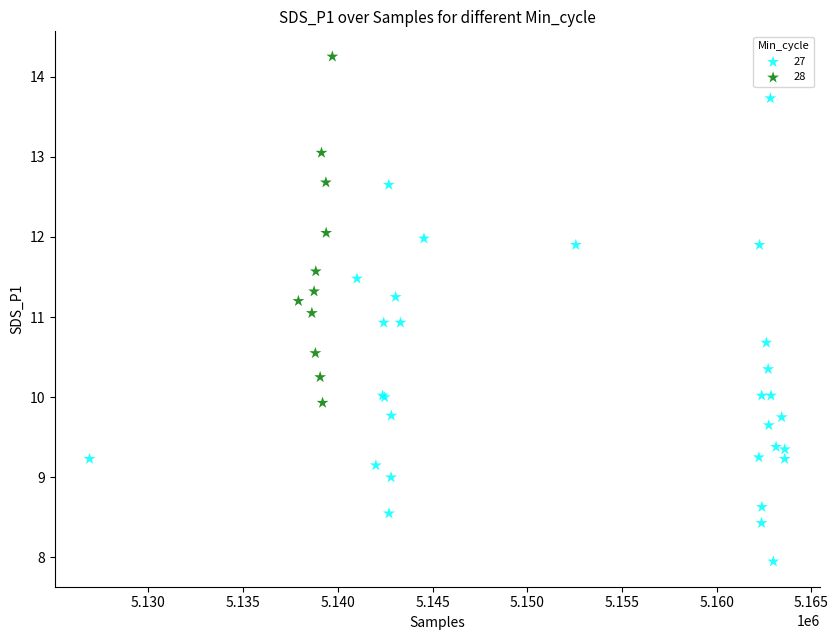

Which series reaches the maximum Y coordinate?

28